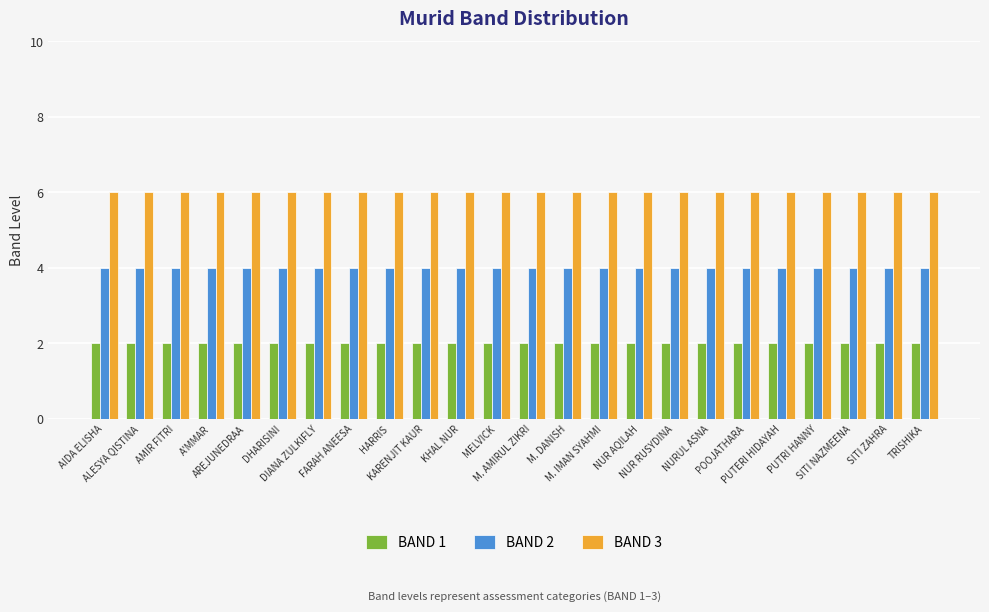

What is the maximum value for BAND 3?

6